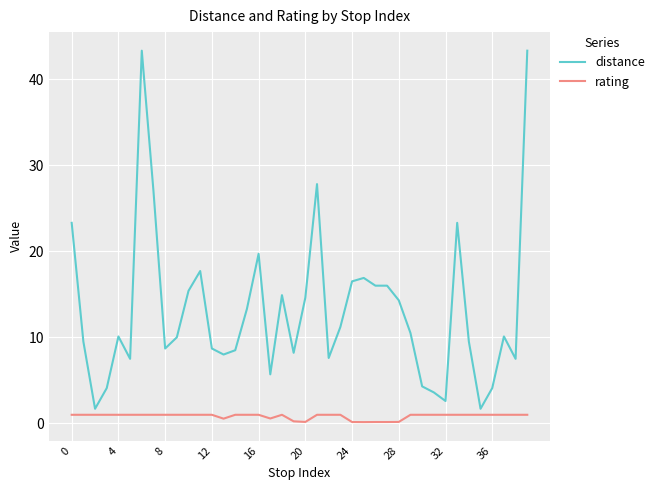

Which series has the widest spread of values?

distance